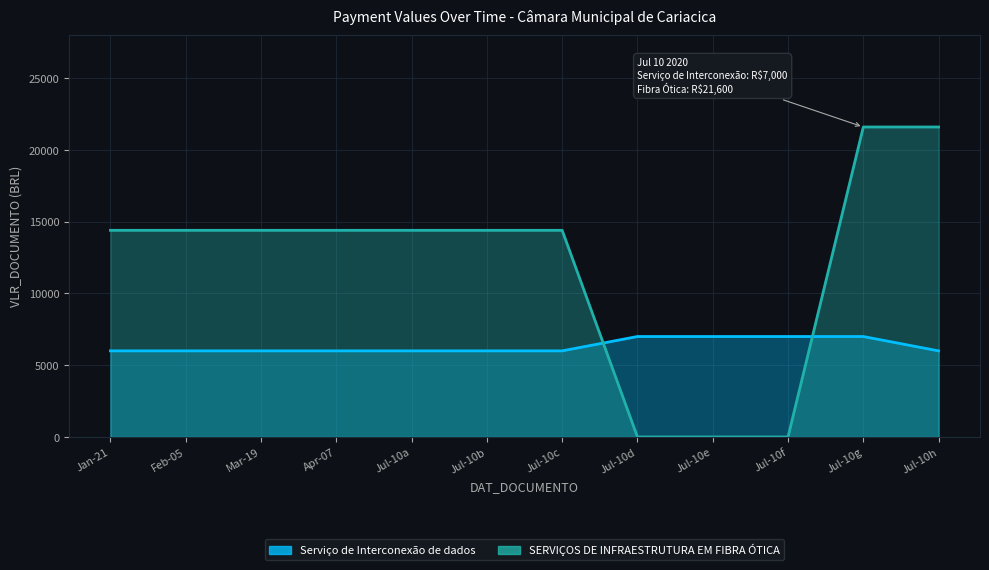

Between Jan-21 and Jul-10g, which is larger?

Jul-10g